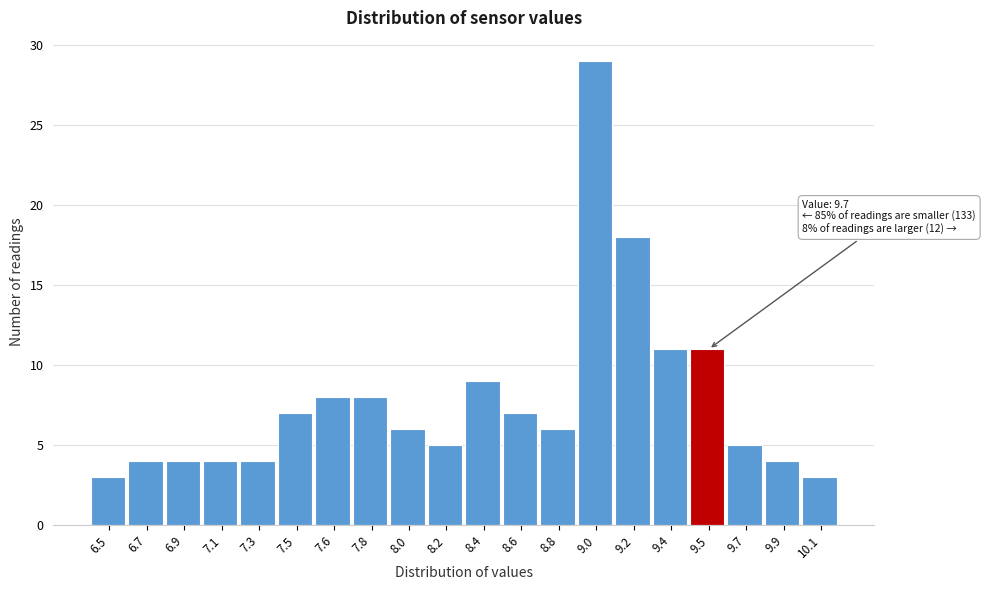

Reading left to right, what are all the values shown in this chart?

3	4	4	4	4	7	8	8	6	5	9	7	6	29	18	11	11	5	4	3